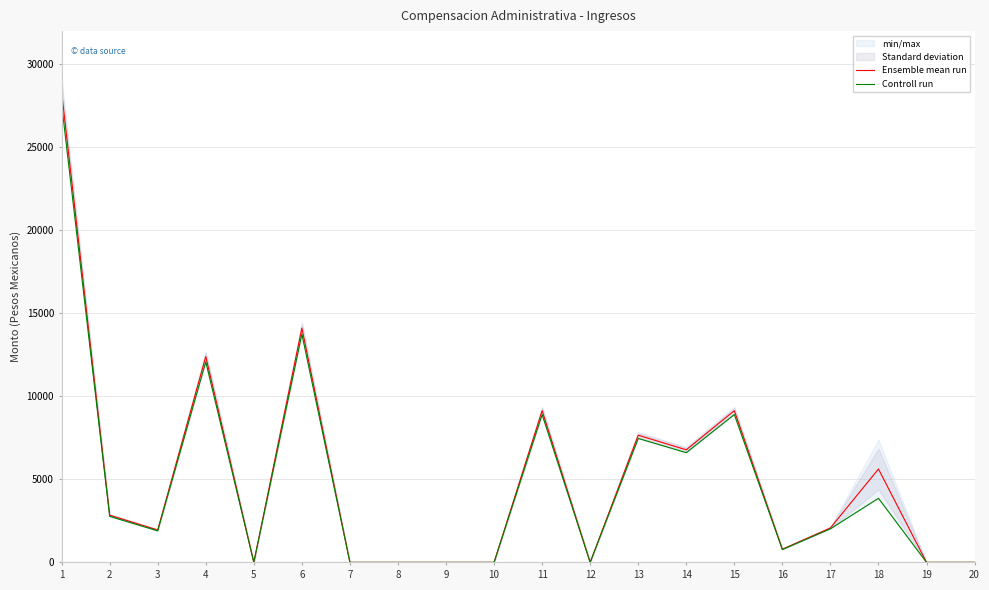

What is the value of the Controll run point at the 15th from the left?

8902.0